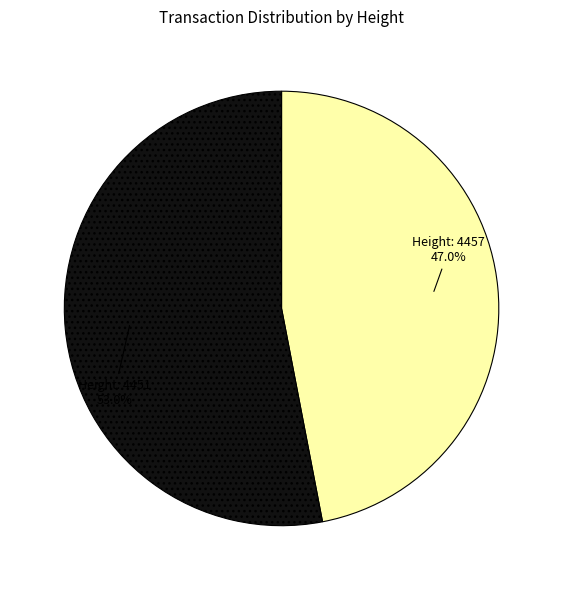

To the nearest percent, what is the difference between the largest and smallest slice percentages?

6%